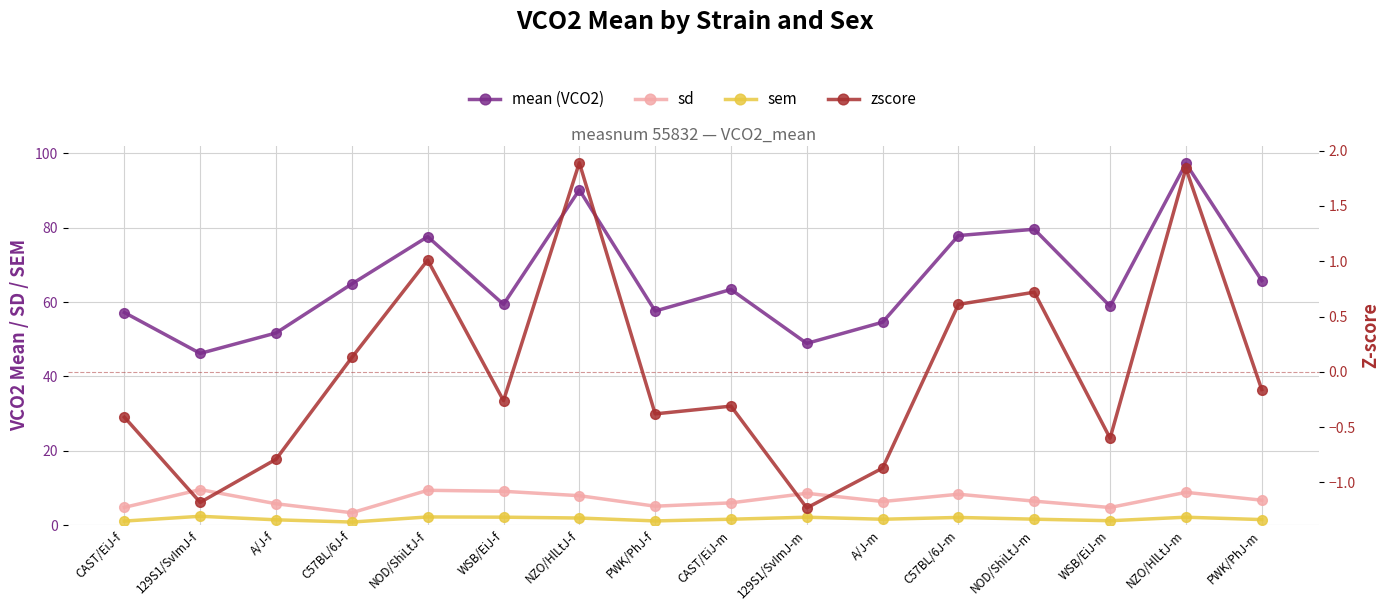

Reading left to right, transcribe all the data shown in this chart.

mean (VCO2): CAST/EiJ-f=57.2	129S1/SvImJ-f=46.2	A/J-f=51.7	C57BL/6J-f=64.9	NOD/ShiLtJ-f=77.6	WSB/EiJ-f=59.4	NZO/HlLtJ-f=90.2	PWK/PhJ-f=57.6	CAST/EiJ-m=63.4	129S1/SvImJ-m=48.9	A/J-m=54.6	C57BL/6J-m=77.9	NOD/ShiLtJ-m=79.6	WSB/EiJ-m=58.9	NZO/HlLtJ-m=97.3	PWK/PhJ-m=65.8
sd: CAST/EiJ-f=4.8	129S1/SvImJ-f=9.6	A/J-f=5.8	C57BL/6J-f=3.3	NOD/ShiLtJ-f=9.4	WSB/EiJ-f=9.1	NZO/HlLtJ-f=7.9	PWK/PhJ-f=5.1	CAST/EiJ-m=6.0	129S1/SvImJ-m=8.6	A/J-m=6.4	C57BL/6J-m=8.3	NOD/ShiLtJ-m=6.5	WSB/EiJ-m=4.8	NZO/HlLtJ-m=8.8	PWK/PhJ-m=6.7
sem: CAST/EiJ-f=1.1	129S1/SvImJ-f=2.4	A/J-f=1.4	C57BL/6J-f=0.8	NOD/ShiLtJ-f=2.2	WSB/EiJ-f=2.1	NZO/HlLtJ-f=1.9	PWK/PhJ-f=1.1	CAST/EiJ-m=1.6	129S1/SvImJ-m=2.1	A/J-m=1.6	C57BL/6J-m=2.1	NOD/ShiLtJ-m=1.6	WSB/EiJ-m=1.2	NZO/HlLtJ-m=2.1	PWK/PhJ-m=1.5
zscore: CAST/EiJ-f=-0.4	129S1/SvImJ-f=-1.2	A/J-f=-0.8	C57BL/6J-f=0.1	NOD/ShiLtJ-f=1.0	WSB/EiJ-f=-0.3	NZO/HlLtJ-f=1.9	PWK/PhJ-f=-0.4	CAST/EiJ-m=-0.3	129S1/SvImJ-m=-1.2	A/J-m=-0.9	C57BL/6J-m=0.6	NOD/ShiLtJ-m=0.7	WSB/EiJ-m=-0.6	NZO/HlLtJ-m=1.8	PWK/PhJ-m=-0.2